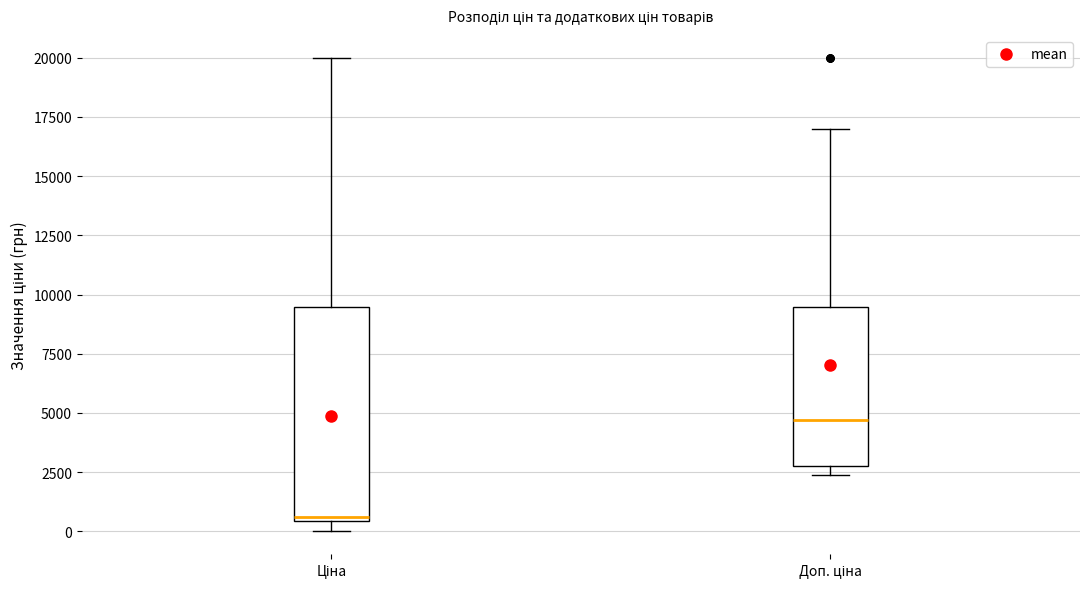

Comparing the boxes themselves (not the whiskers), which one is the tallest?

Ціна